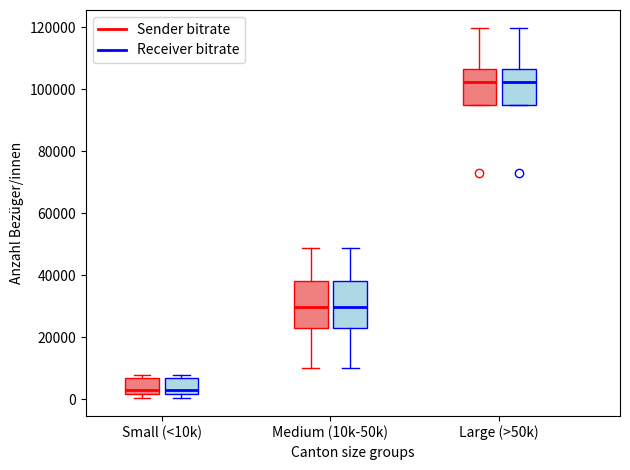

Where does the median line of the box for Small (<10k) (Sender bitrate) sit on the y-axis? The values are not printed on the chart, so give them approximately, as read against the axis.

4000